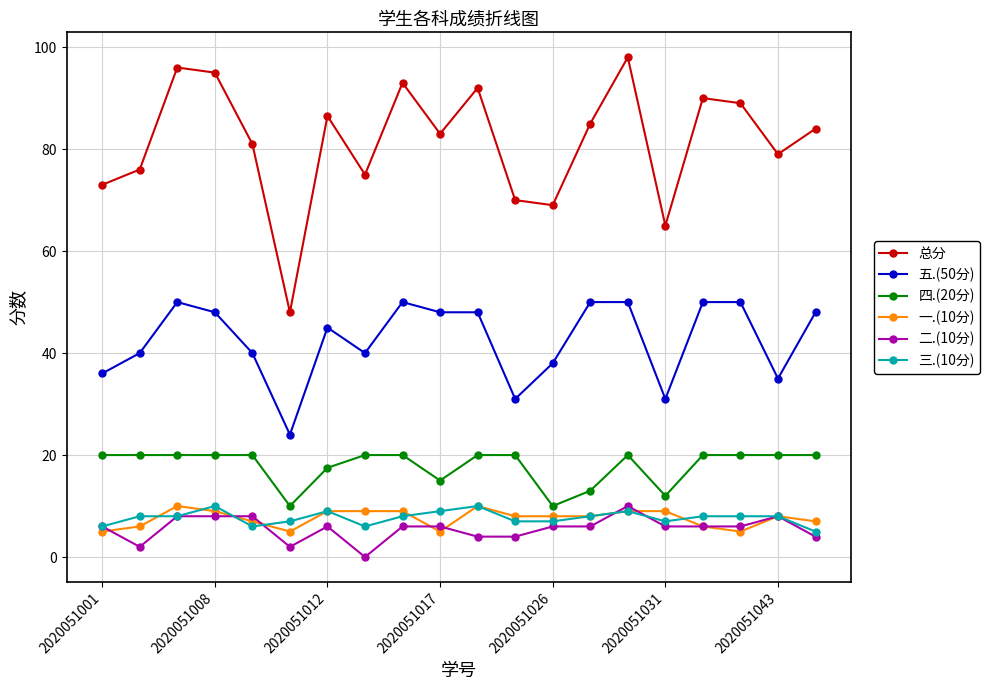

How many lines are shown in the chart?

6